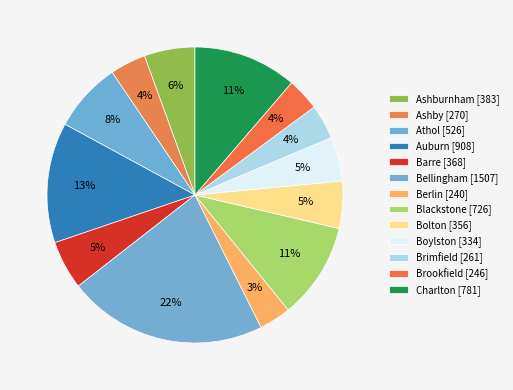

Rank the categories by value from lowest to highest.

Berlin, Brookfield, Brimfield, Ashby, Boylston, Bolton, Barre, Ashburnham, Athol, Blackstone, Charlton, Auburn, Bellingham